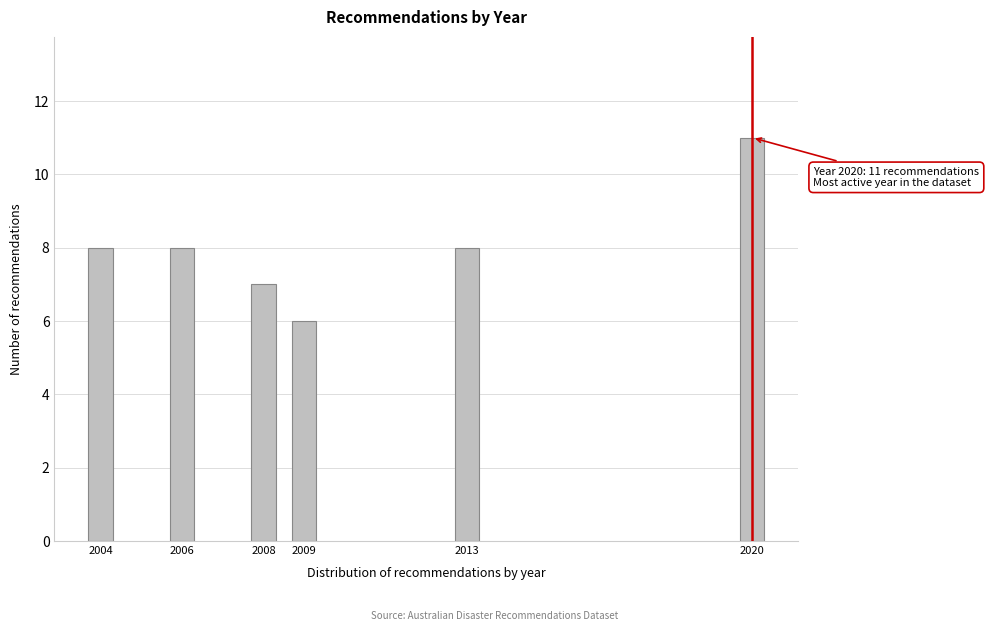

Reading left to right, list all the values displayed in this chart.

8	8	7	6	8	11